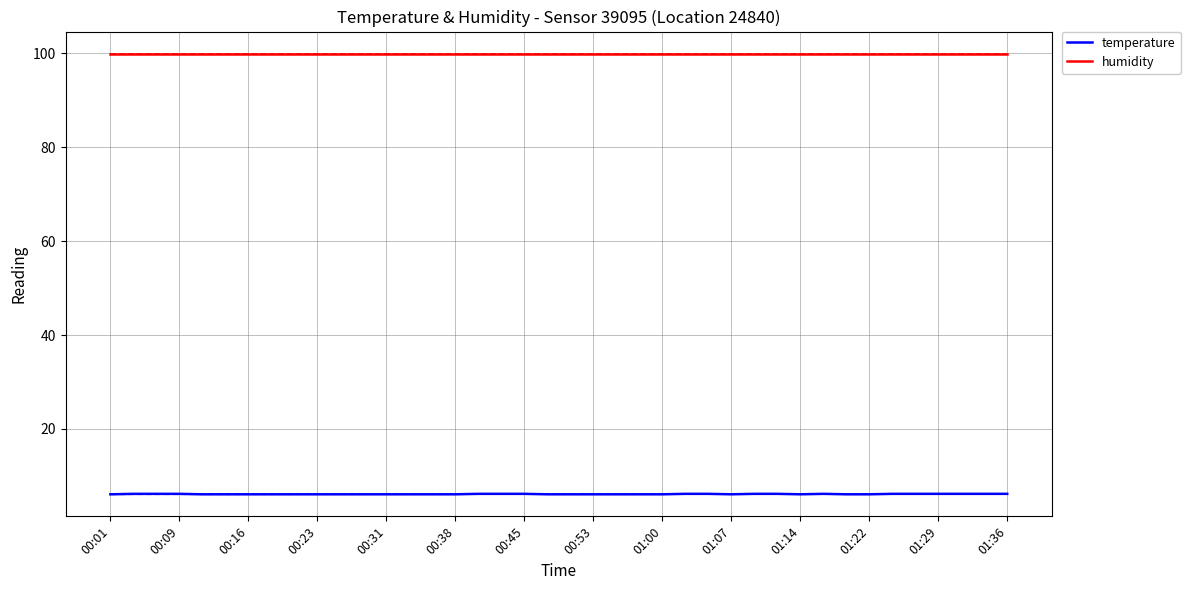

Which category has the highest value in the humidity series?

00:01